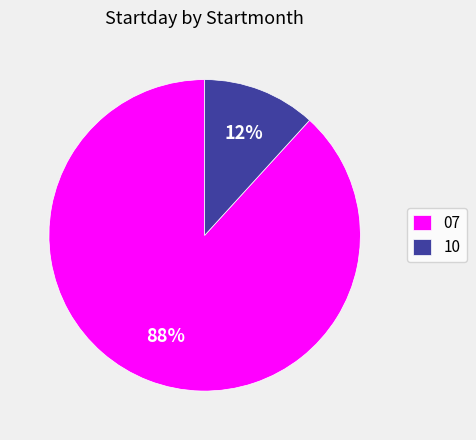

Is the sum of 10 and 07 greater than half?

Yes